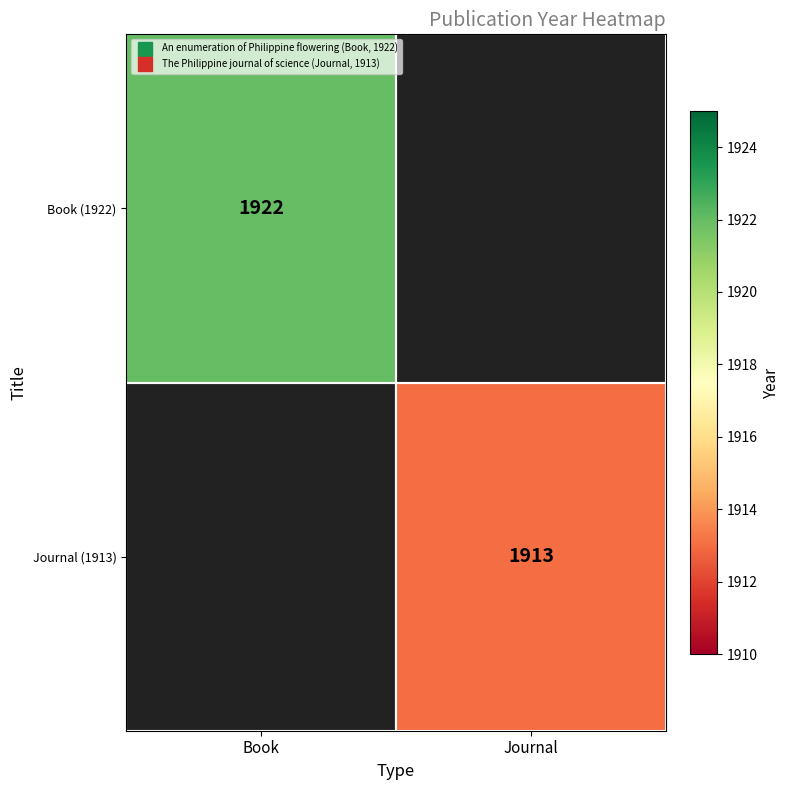

What is the minimum value shown in the chart?

1913.0